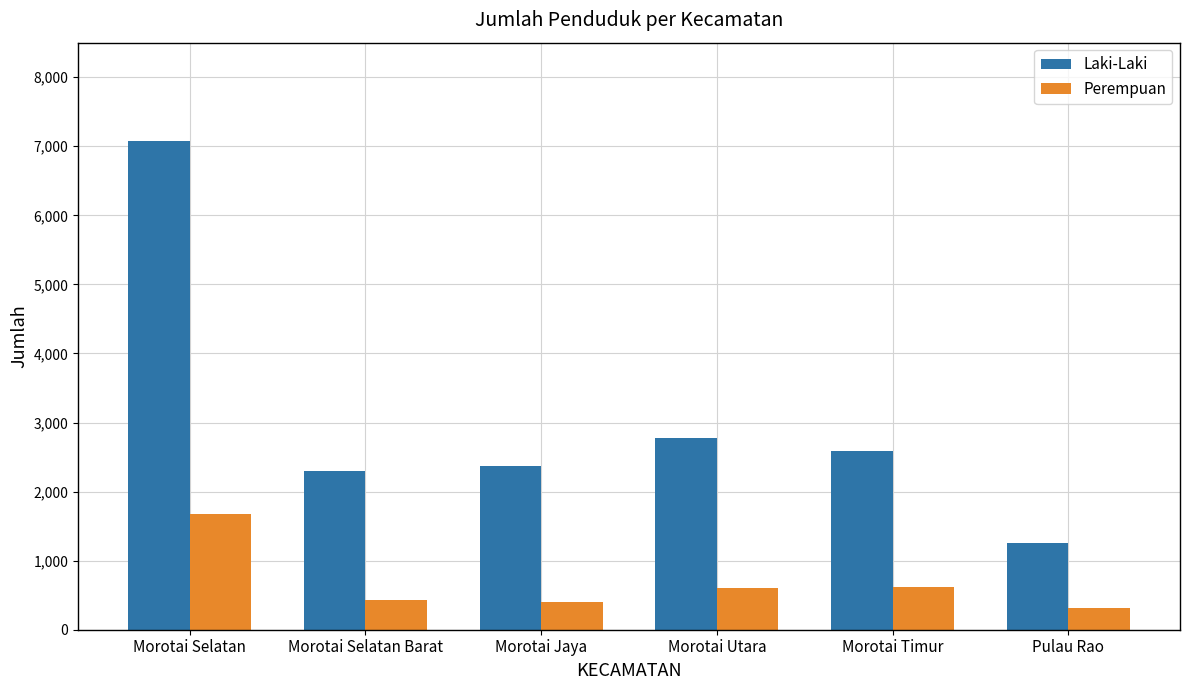

How many bars are there in each group?

2